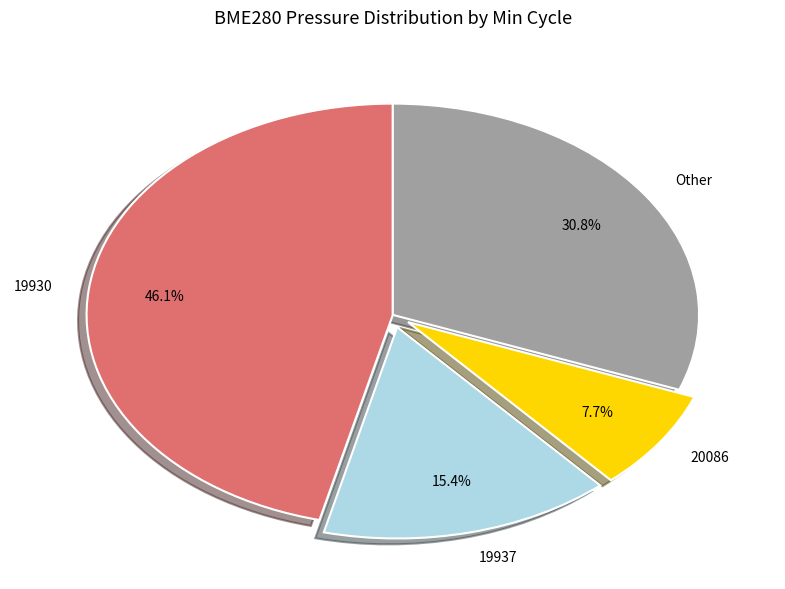

Which category has the smallest portion of the pie?

20086